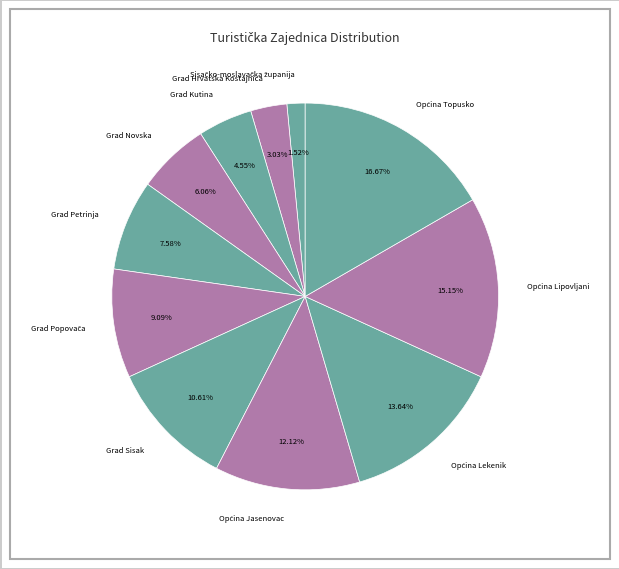

Between Grad Sisak and Grad Novska, which is larger?

Grad Sisak